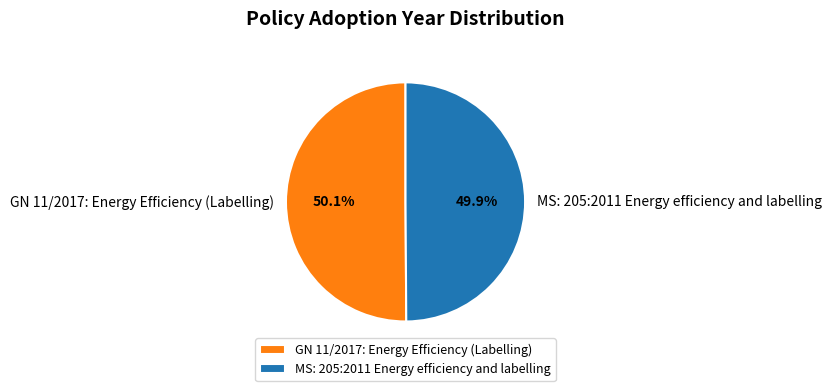

To the nearest percent, what portion does MS: 205:2011 Energy efficiency and labelling represent?

50%